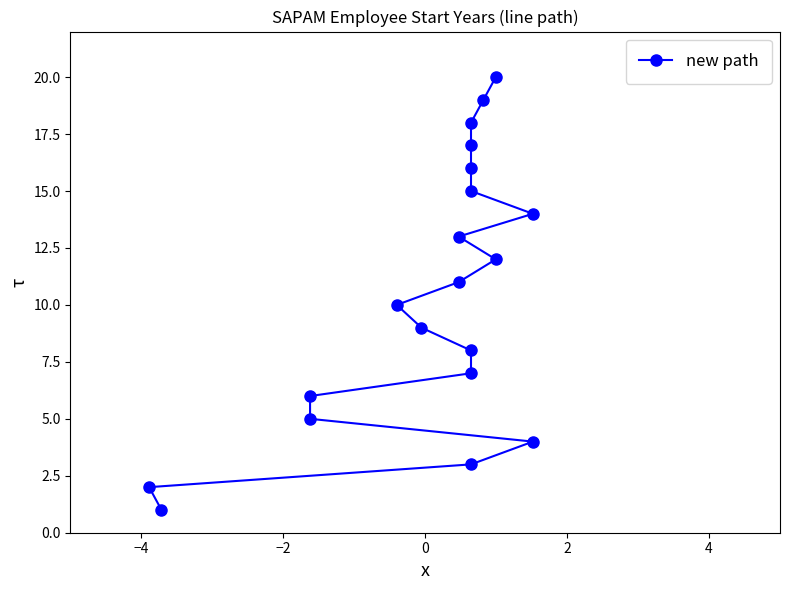

What is the value of the 15th point from the left?

15